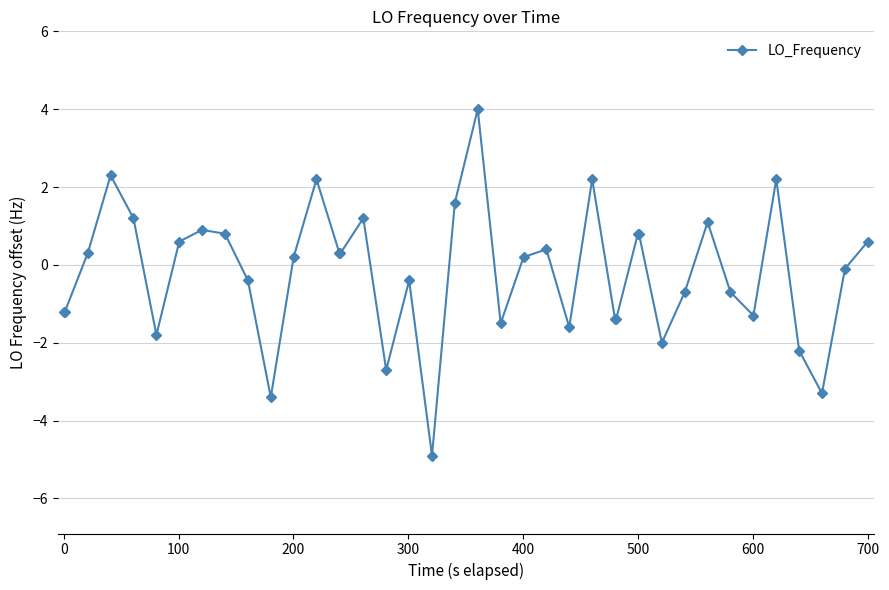

Reading left to right, extract all data points from this chart.

-1.2	-1.2	0.3	2.3	1.2	-1.8	0.6	0.9	0.8	-0.4	-3.4	0.2	2.2	0.3	0.3	1.2	-2.7	-0.4	-4.9	1.6	4.0	-1.5	0.2	0.4	-1.6	2.2	-1.4	-1.4	0.8	0.8	-2.0	-0.7	1.1	-0.7	-1.3	2.2	-2.2	-3.3	-0.1	0.6